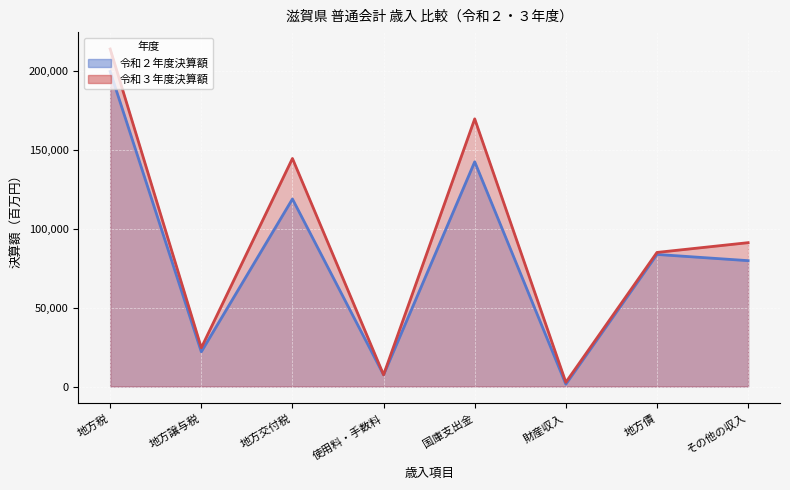

In 令和３年度決算額, how many points are lower than both neighbors (excluding endpoints)?

3